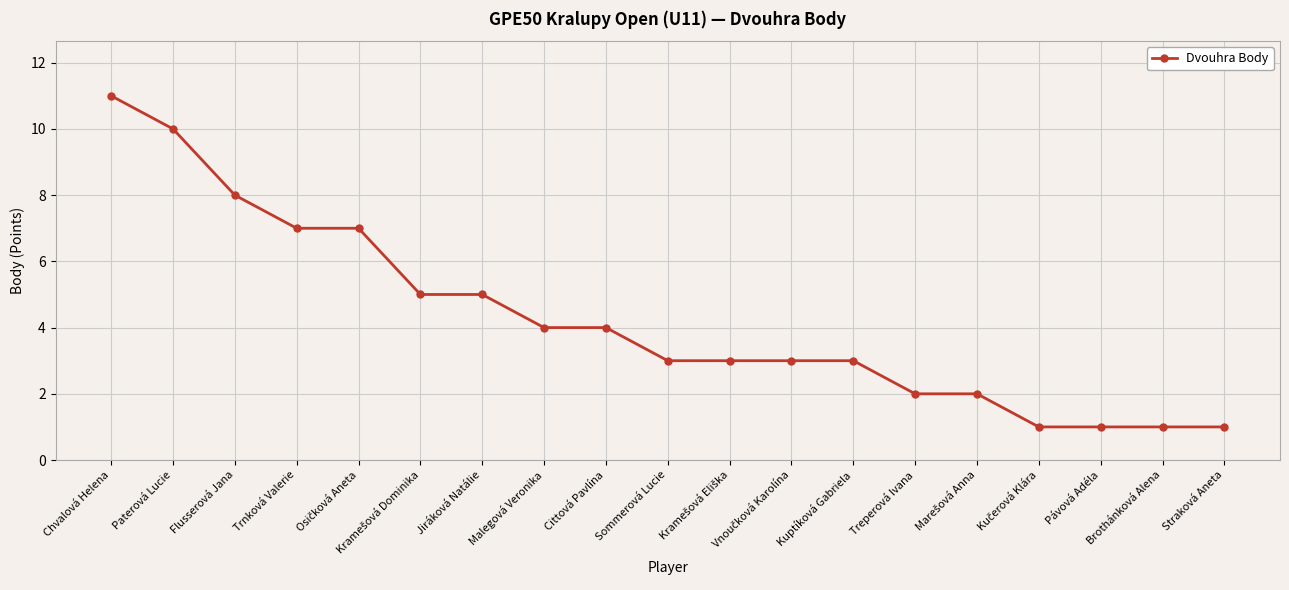

What is the label of the 18th point from the left?

Brothánková Alena